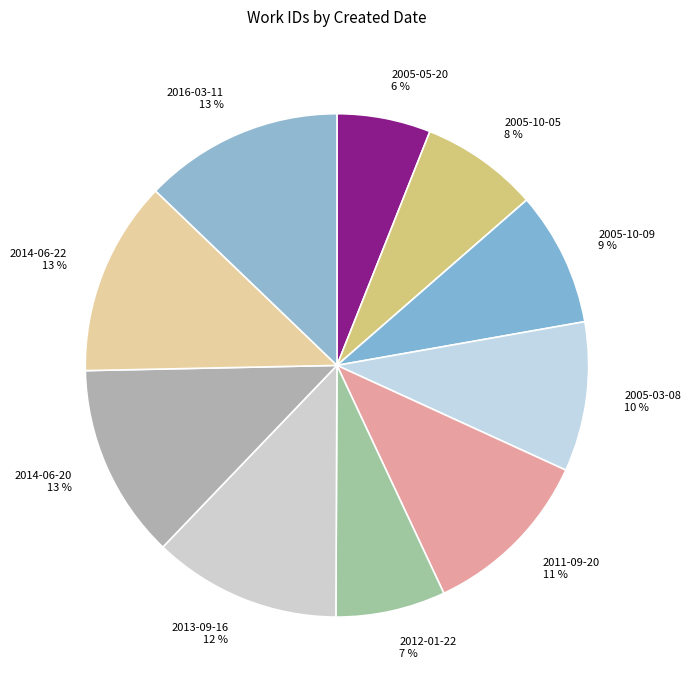

Do 2013-09-16 and 2005-10-09 together represent more than half of the pie?

No